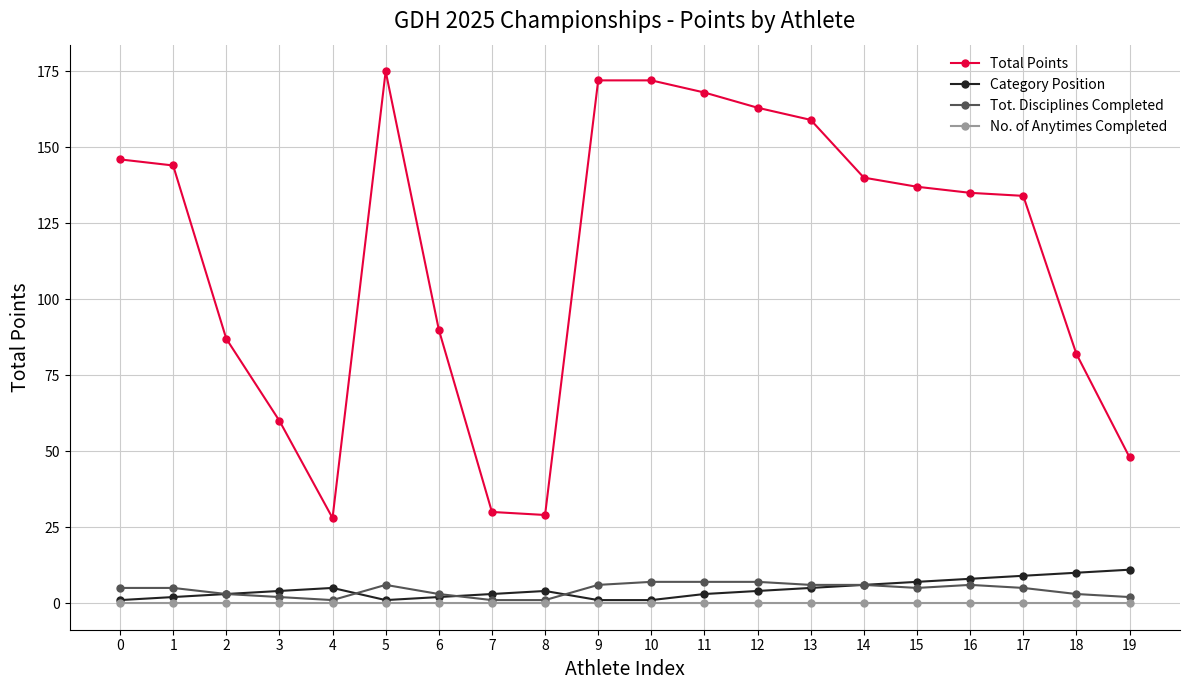

What are all the series names shown in the legend?

Total Points, Category Position, Tot. Disciplines Completed, No. of Anytimes Completed